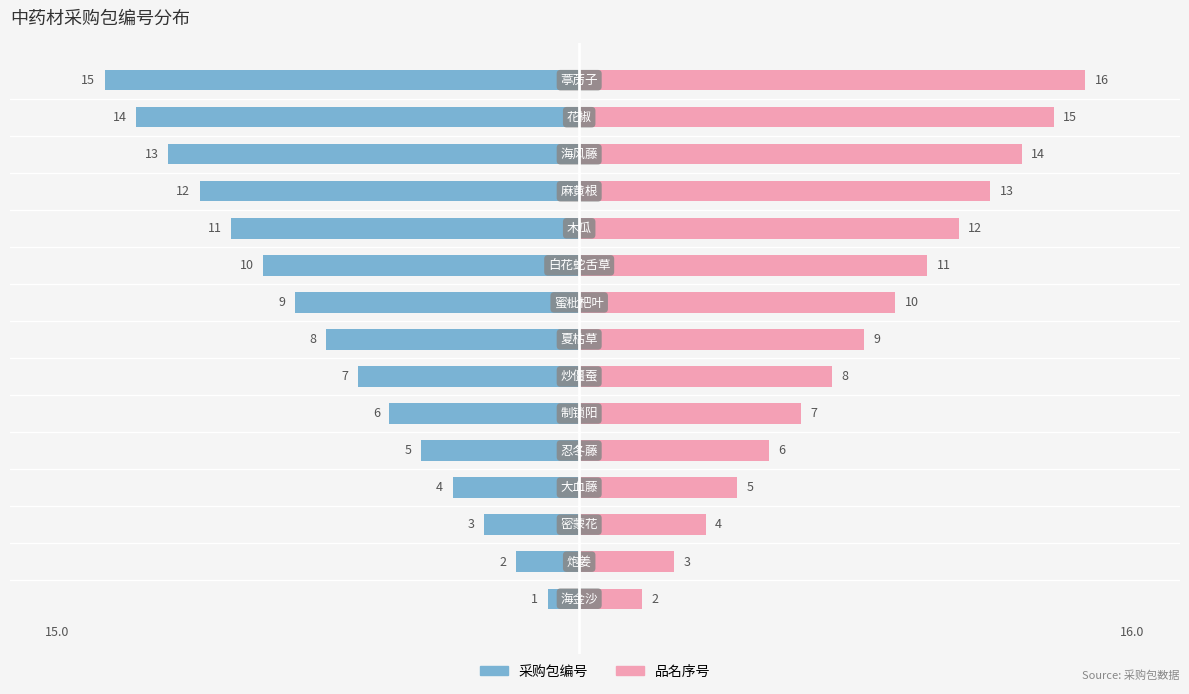

What is the average value of the 品名序号 series?

9